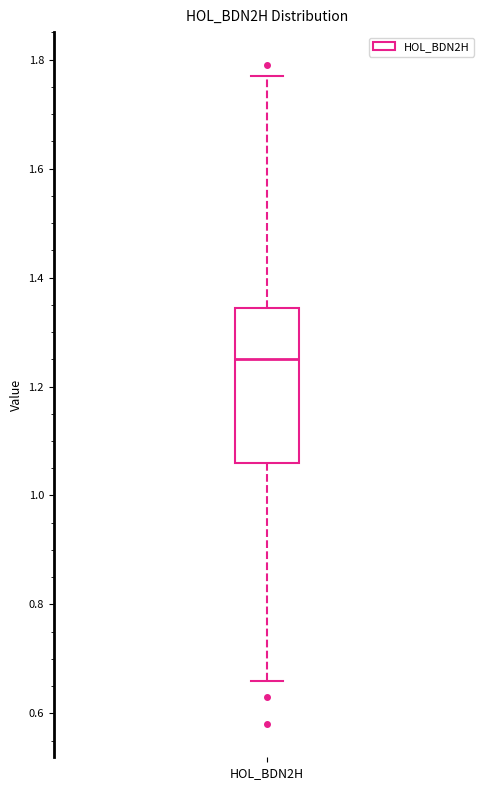

Transcribe this box plot: give where the median line is, the range the box spans, and where the two whiskers end, as read against the y-axis. The values are not printed on the chart, so give them approximately, as read against the axis.

median 1.26, box 1.06 to 1.34, whiskers 0.66 to 1.78